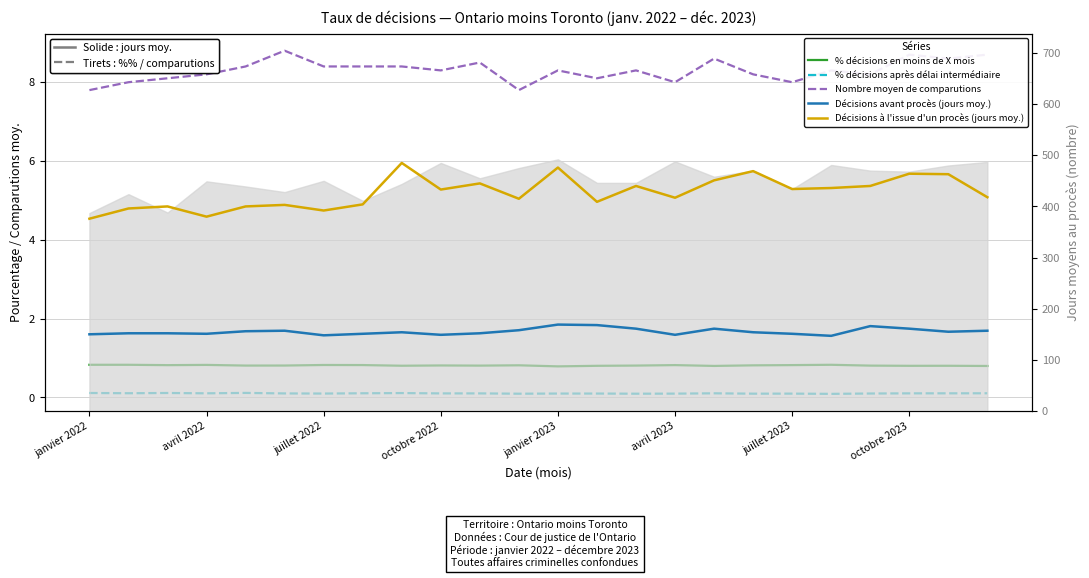

At which category is the sum across all series the highest?

janvier 2023